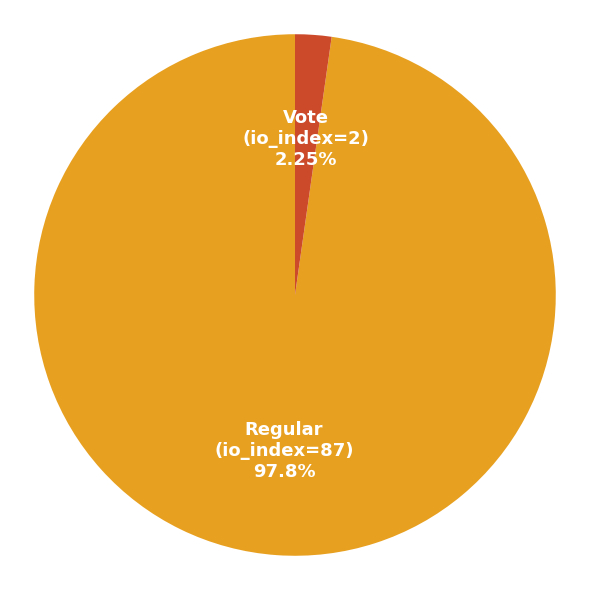

What is the total percentage of Regular (io_index=87) and Vote (io_index=2)?

100.0%